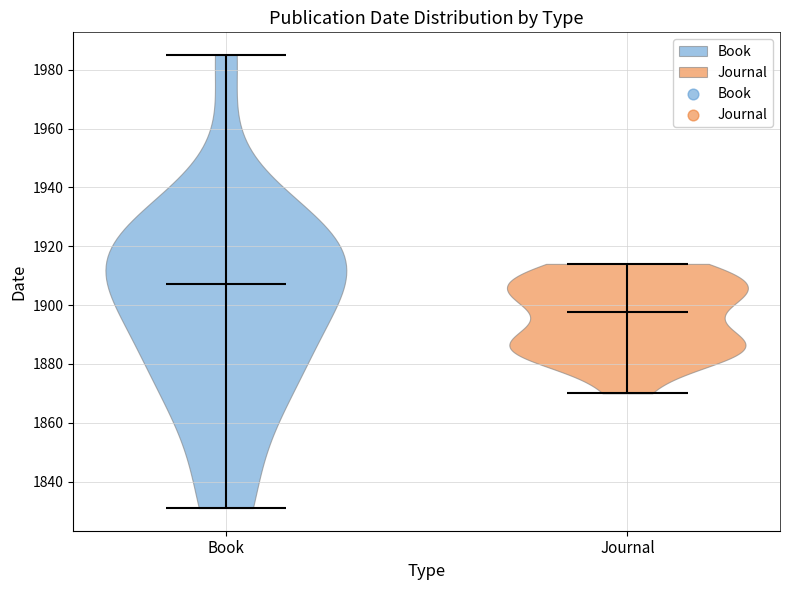

Reading left to right, read every violin against the y-axis: where its median line is, and the lowest and highest points it reaches. The values are not printed on the chart, so give them approximately, as read against the axis.

Book: median line 1908, lowest point 1832, highest point 1986
Journal: median line 1898, lowest point 1870, highest point 1914